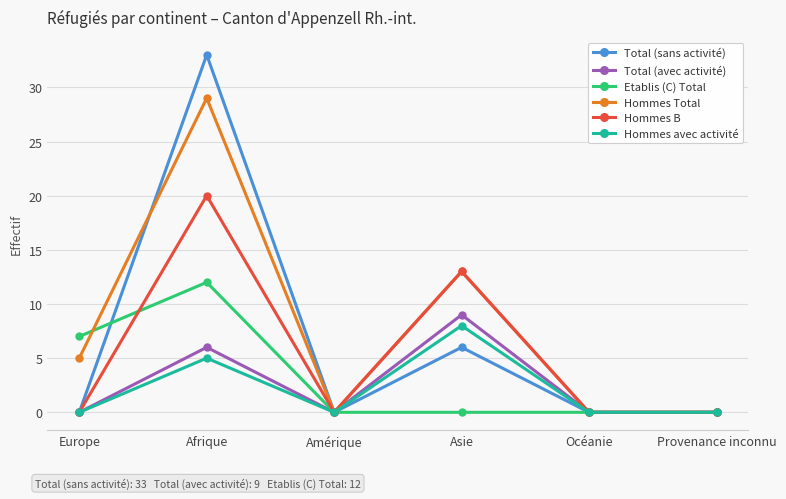

What is the total value across all series at Europe?

12